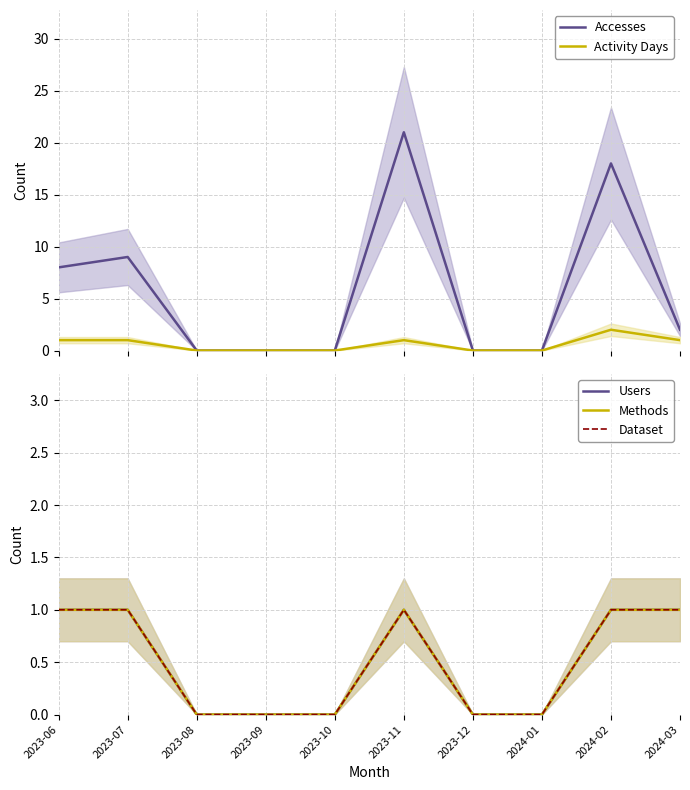

Is this an area chart (filled region under the line)?

No